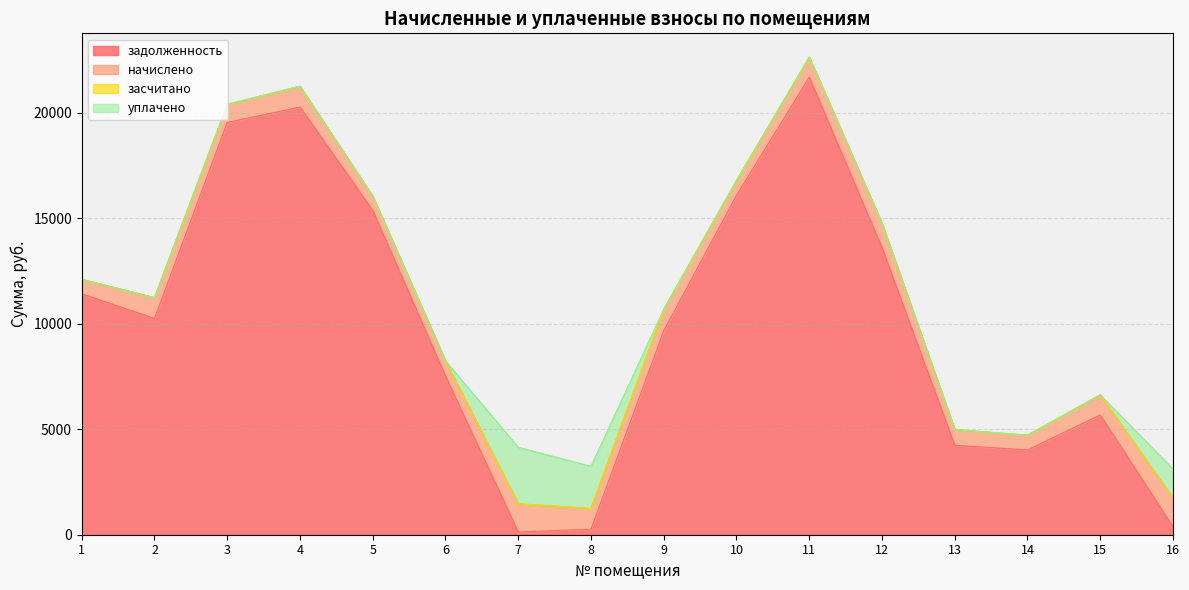

True or false: уплачено has a value of 1044.9 at 4.

False